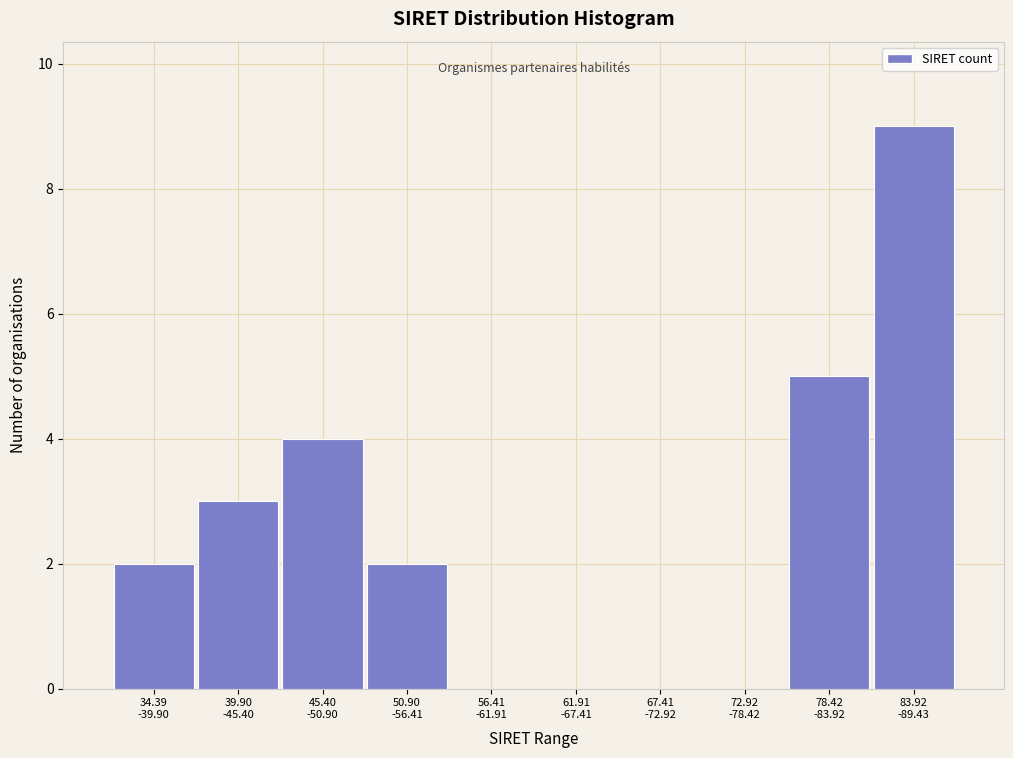

What is the sum of all values?

25